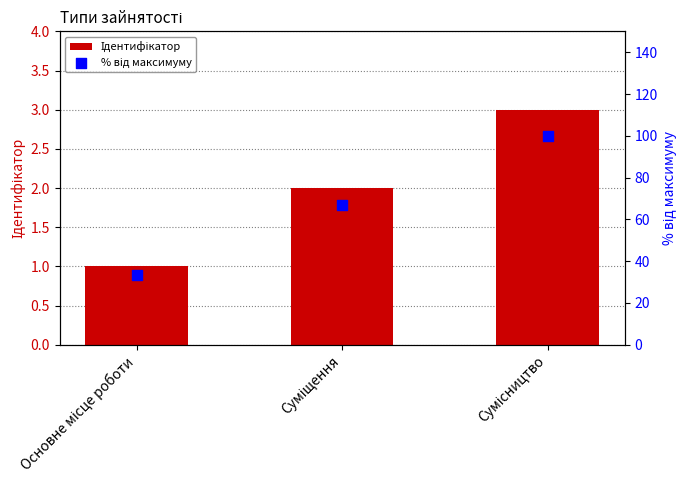

What are all the series names shown in the legend?

Ідентифікатор, % від максимуму